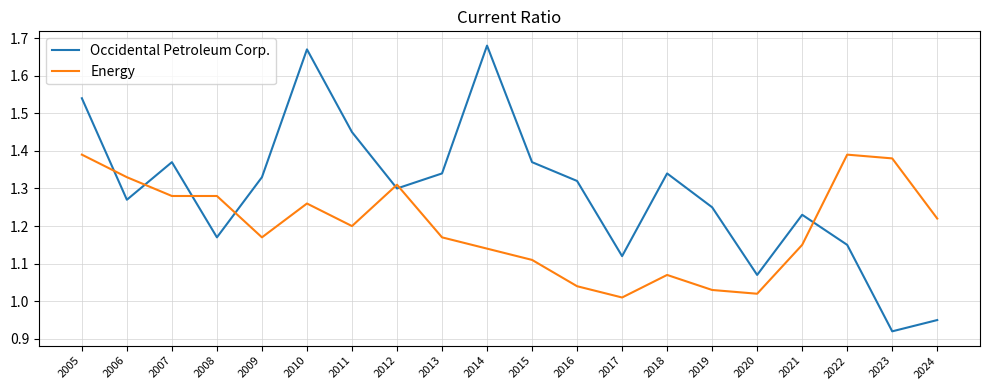

True or false: Occidental Petroleum Corp. and Energy intersect in this chart.

True